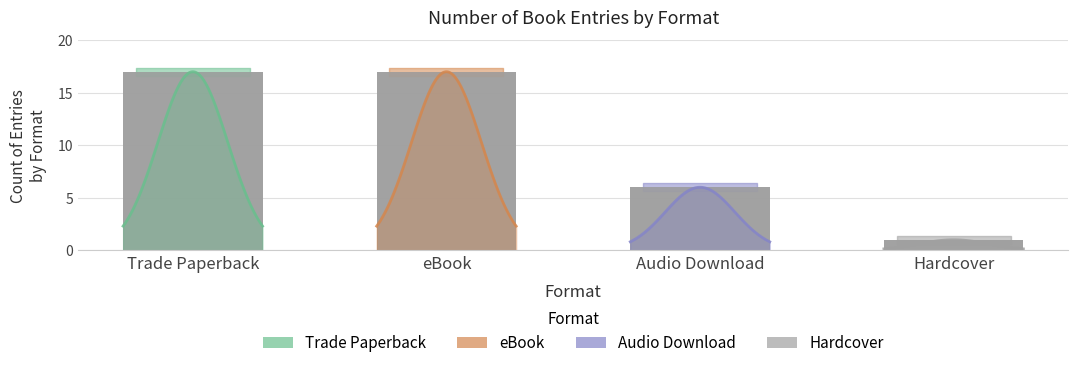

What is the label of the 1st bar from the left?

Trade Paperback